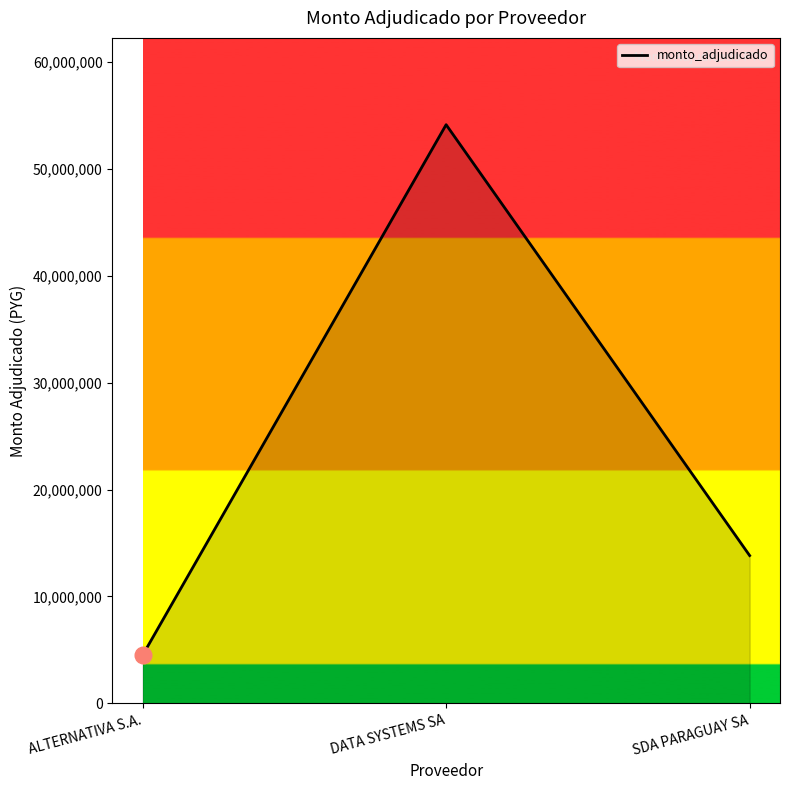

What is the smallest value displayed?

4500000